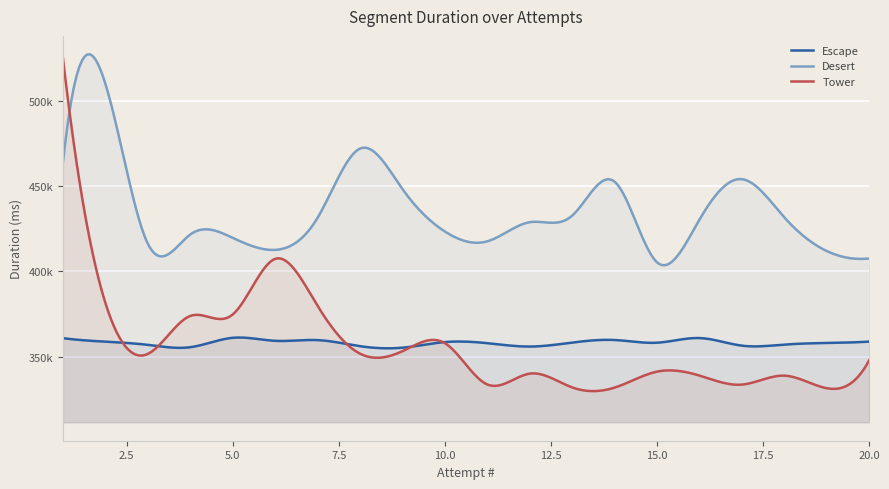

What is the spread (max minus min) of values at Attempt #2?

151271